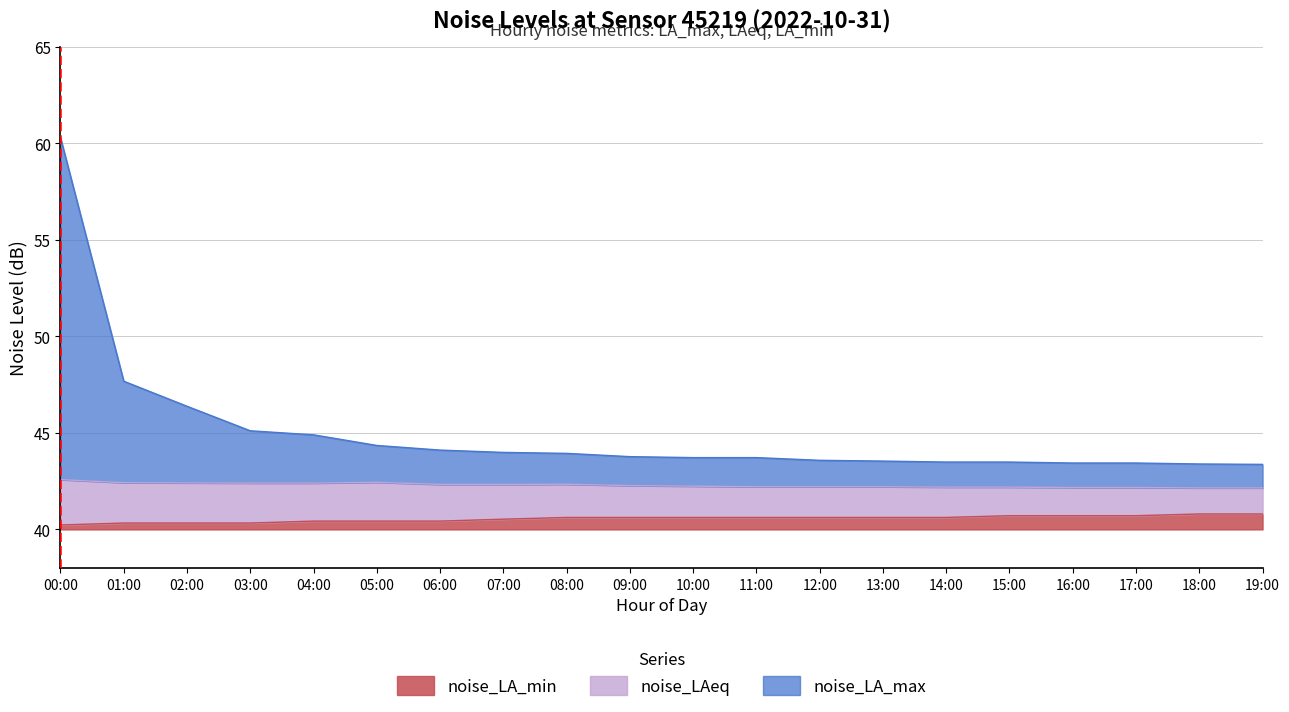

True or false: noise_LA_min has more than 2 points higher than both neighbors.

False